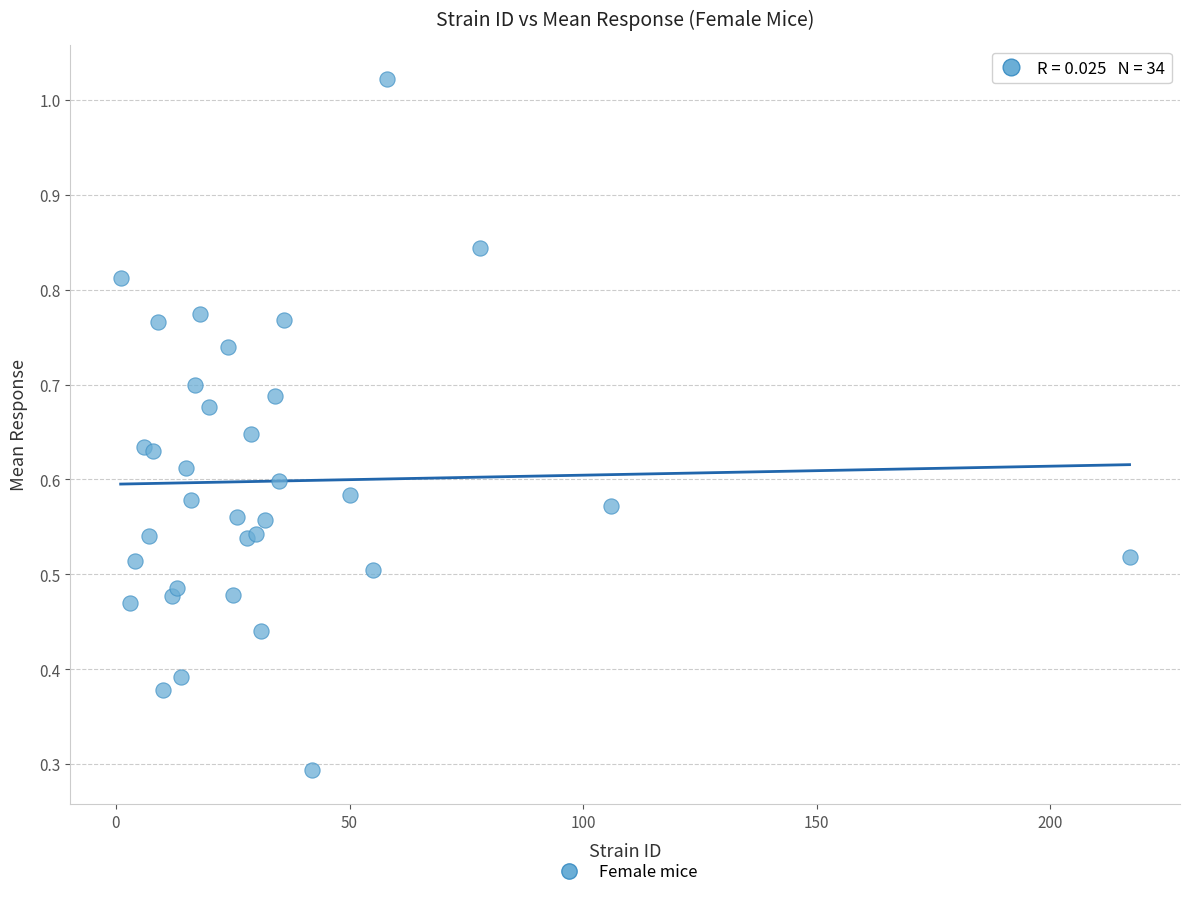

What Y value in the scatter plot is closest to 0?

0.3